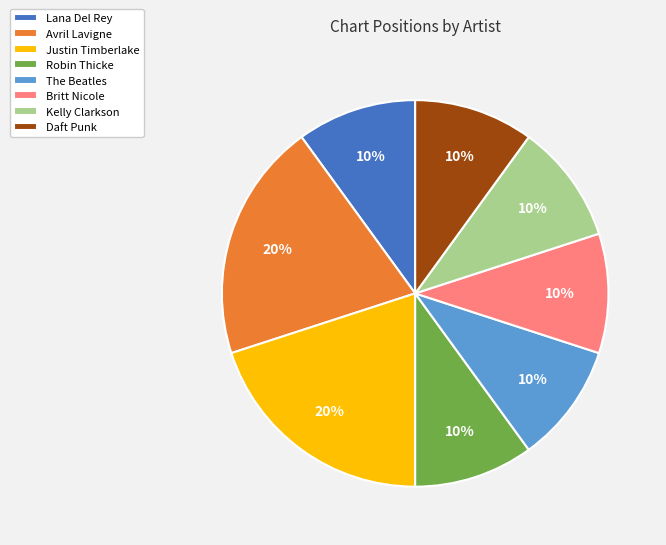

How many segments does this pie chart have?

8